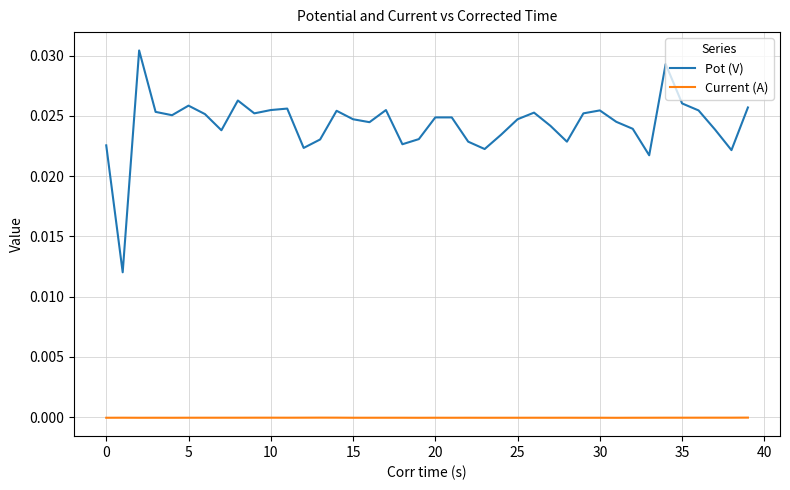

True or false: Pot (V) and Current (A) cross at least once.

False